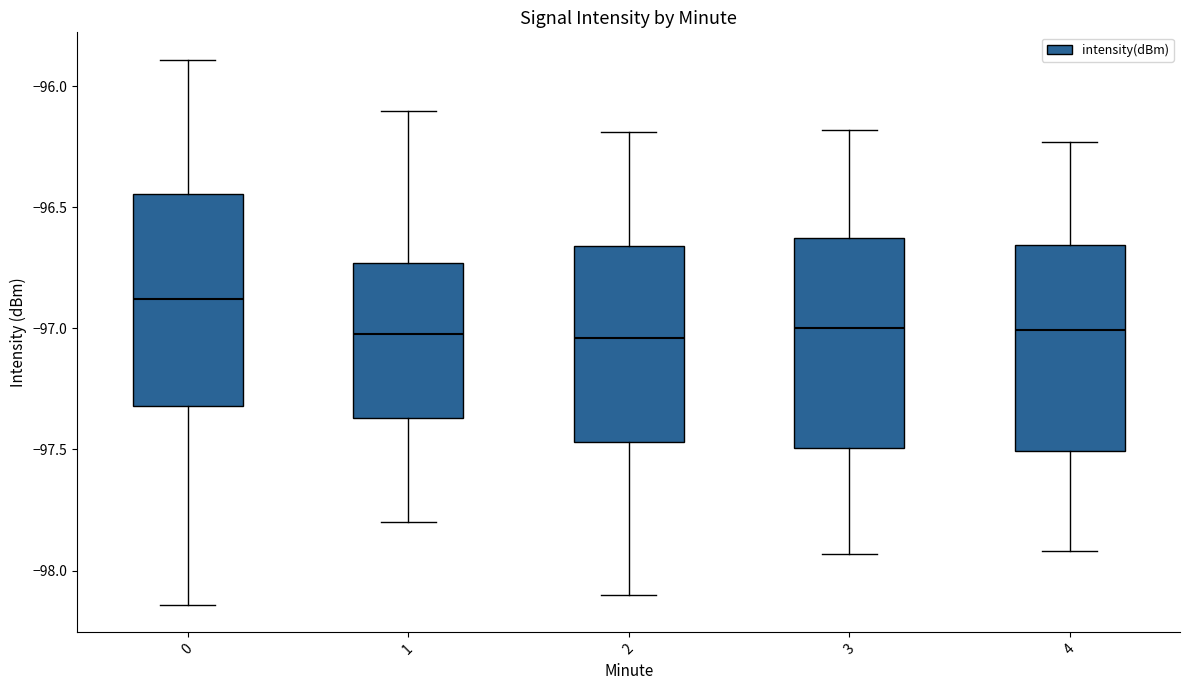

Reading left to right, read every box against the y-axis: the position of its median line, the range the box covers, and the ends of its whiskers. The values are not printed on the chart, so give them approximately, as read against the axis.

0: median -96.90, box -97.30 to -96.45, whiskers -98.15 to -95.90
1: median -97.00, box -97.35 to -96.75, whiskers -97.80 to -96.10
2: median -97.05, box -97.45 to -96.65, whiskers -98.10 to -96.20
3: median -97.00, box -97.50 to -96.60, whiskers -97.95 to -96.20
4: median -97.00, box -97.50 to -96.65, whiskers -97.90 to -96.25